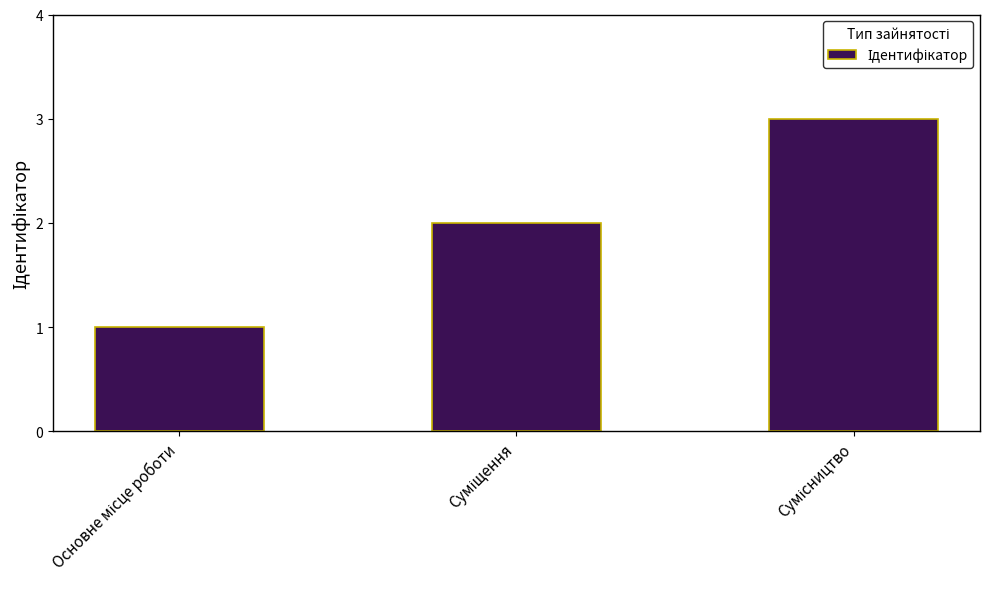

Reading left to right, list all the values displayed in this chart.

1	2	3